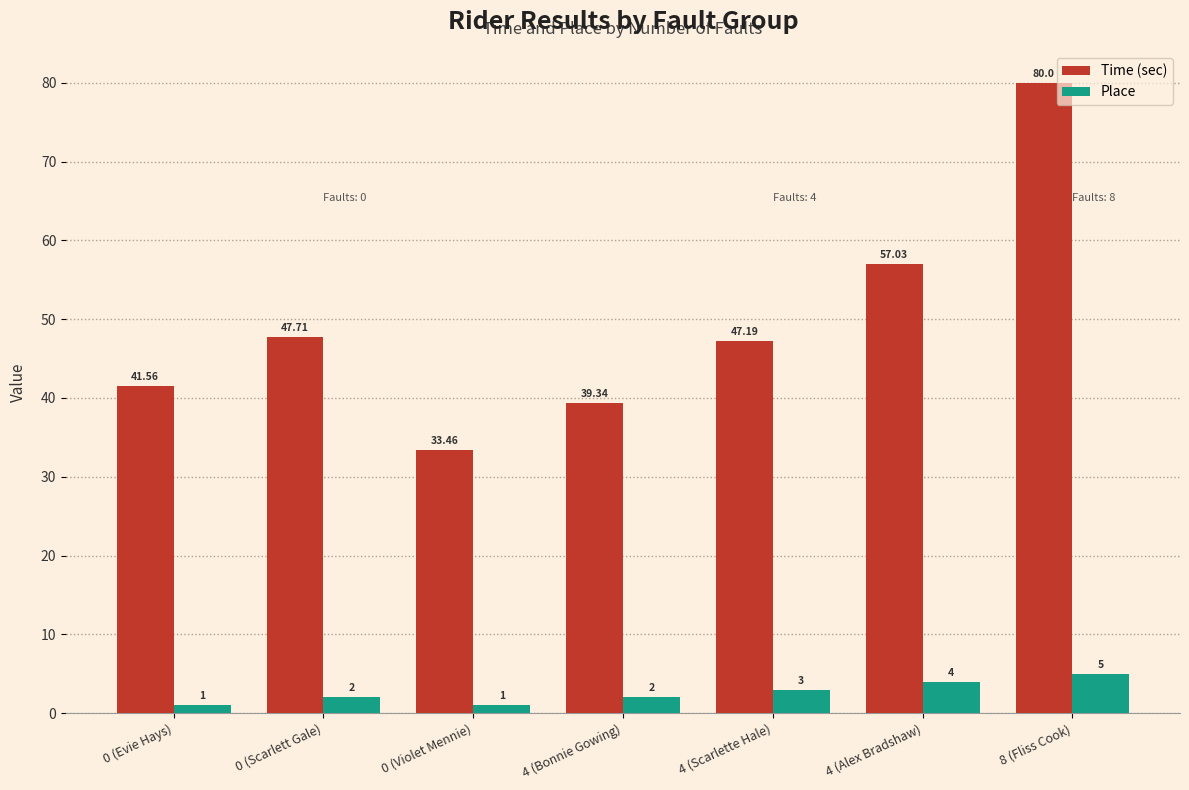

Where is Time (sec) nearest to the value 56?

4 (Alex Bradshaw)